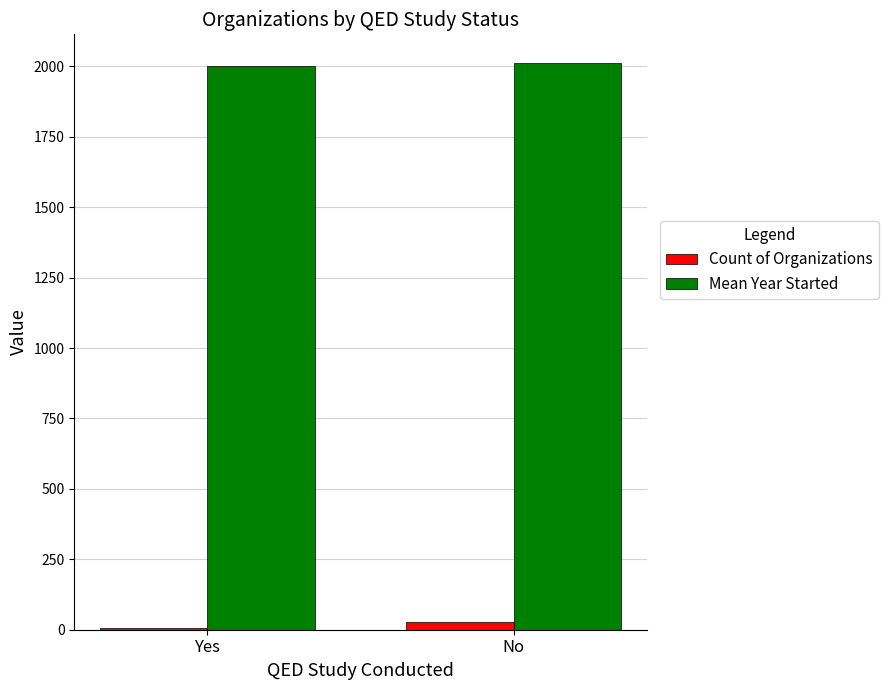

Which series has the largest total across all categories?

Mean Year Started